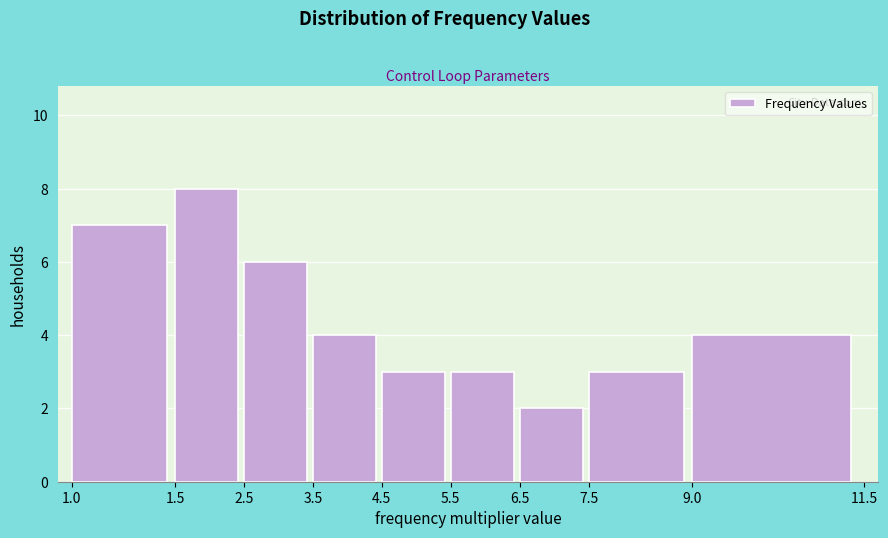

Reading left to right, extract all data points from this chart.

7	8	6	4	3	3	2	3	4